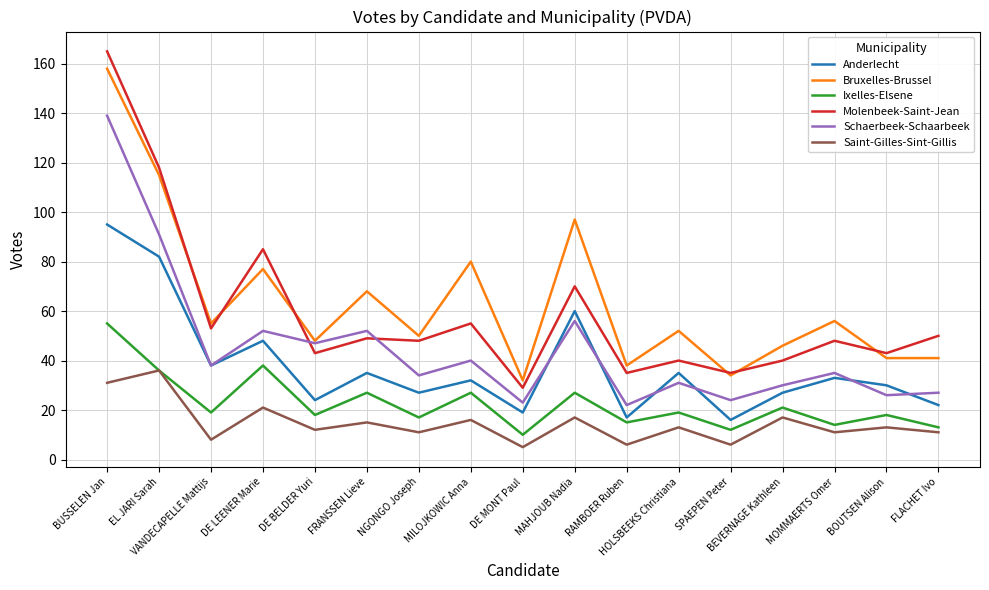

The Molenbeek-Saint-Jean series shows 40 at HOLSBEEKS Christiana. True or false?

True